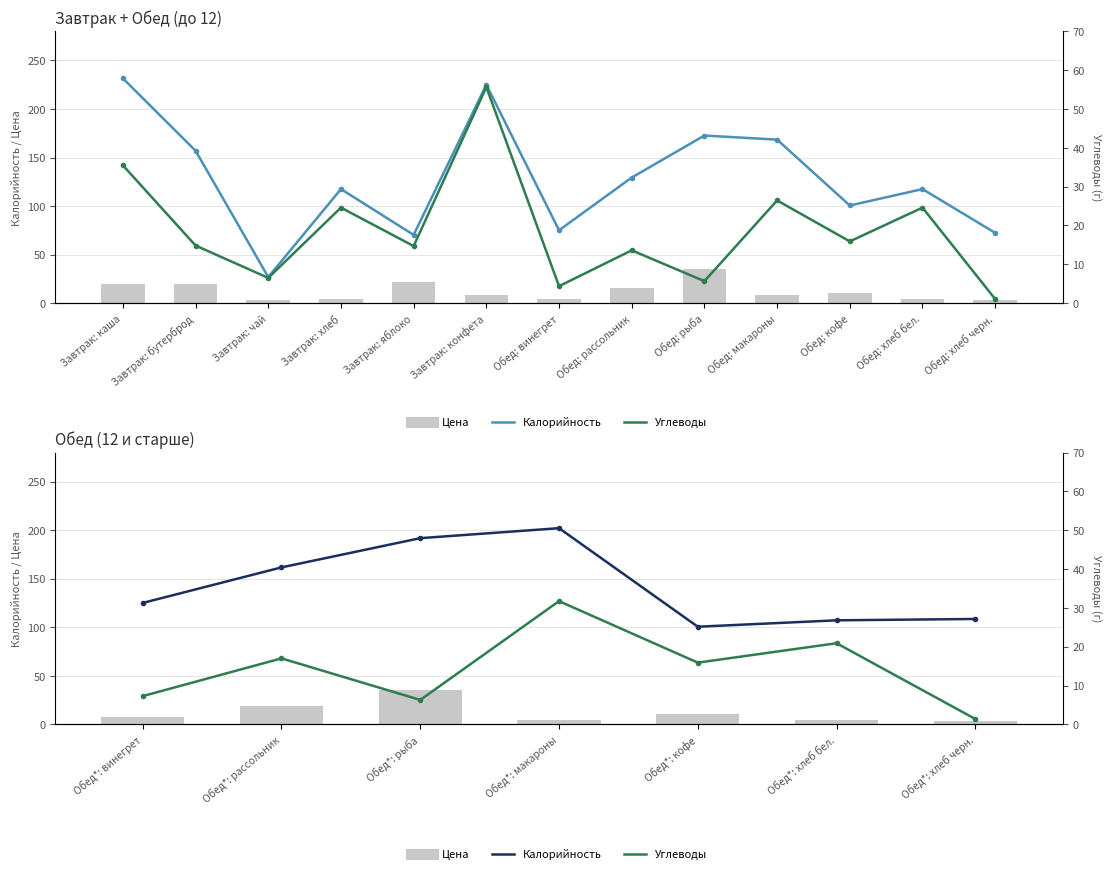

Count the number of categories in the chart.

7